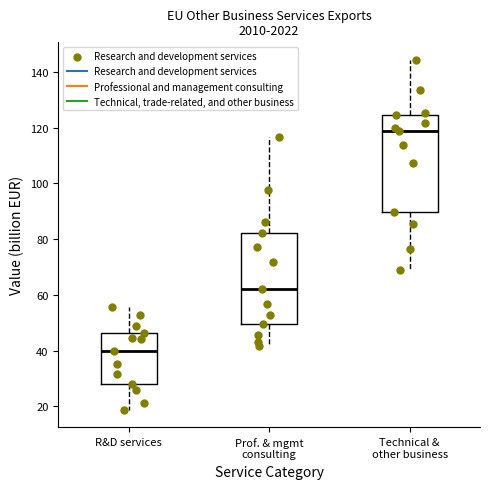

Reading left to right, transcribe this box plot: for each box, give where its median line is, the range the box spans, and where its two whiskers end, as read against the y-axis. The values are not printed on the chart, so give them approximately, as read against the axis.

R&D services: median 40, box 28 to 46, whiskers 18 to 56
Prof. & mgmt consulting: median 62, box 50 to 82, whiskers 42 to 116
Technical & other business: median 118, box 90 to 124, whiskers 68 to 144